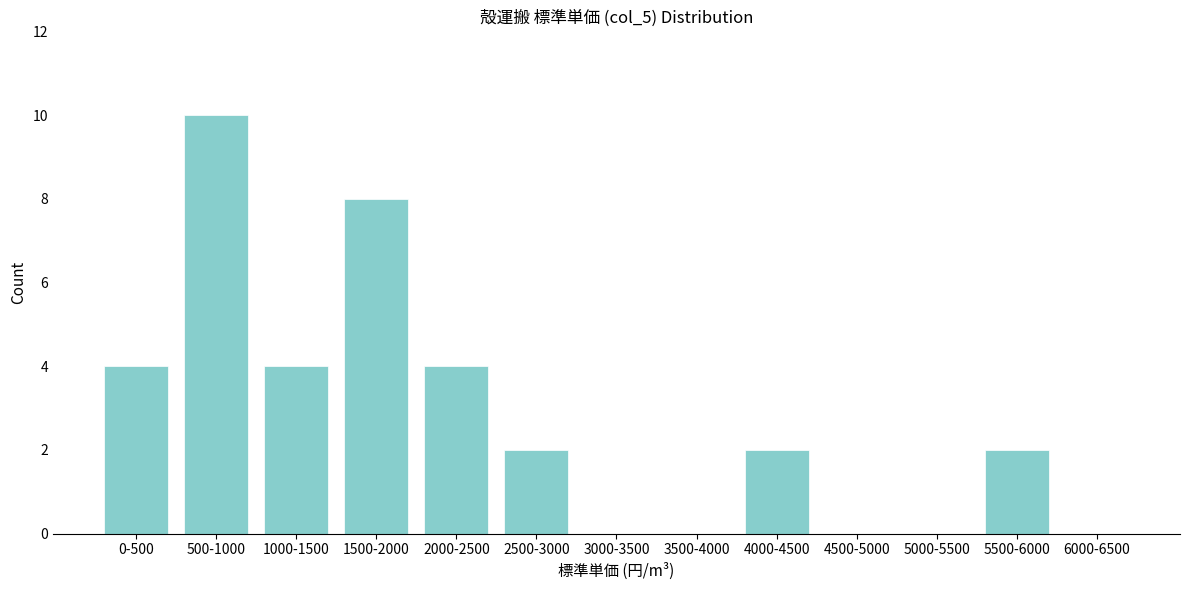

Reading left to right, list all the values displayed in this chart.

0-500=4	500-1000=10	1000-1500=4	1500-2000=8	2000-2500=4	2500-3000=2	3000-3500=0	3500-4000=0	4000-4500=2	4500-5000=0	5000-5500=0	5500-6000=2	6000-6500=0